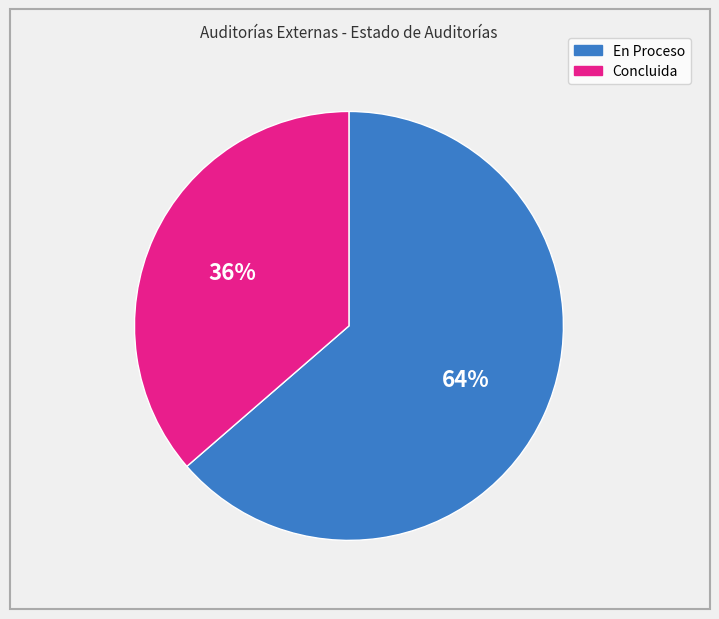

True or false: Concluida accounts for 36% of the total.

True